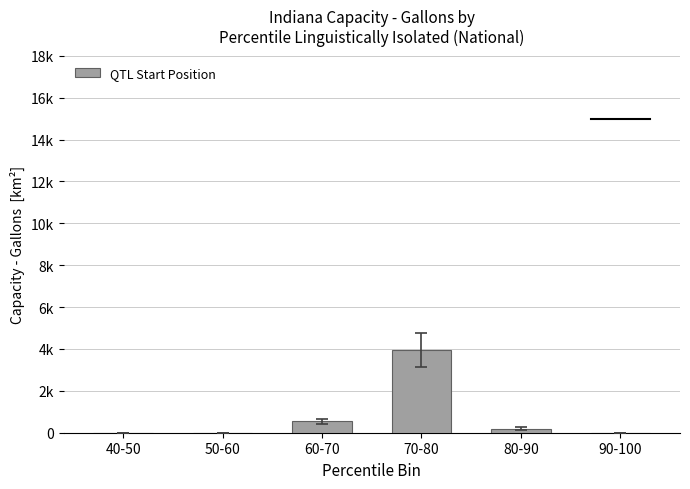

What is the sum of the values at 80-90 and 70-80?

4150